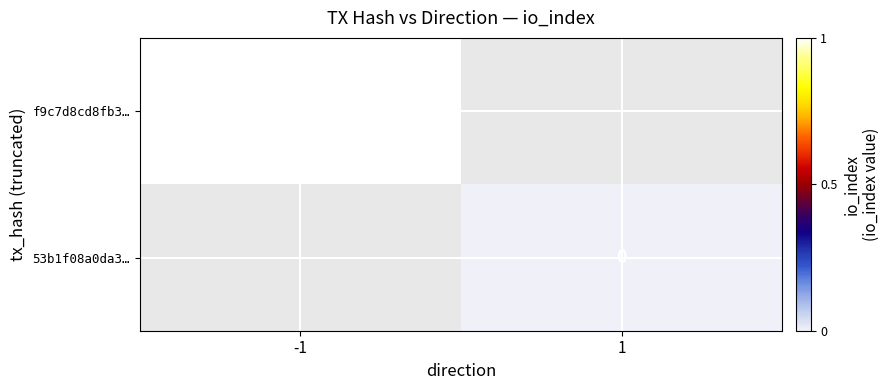

Which category has the lowest value across all series?

1